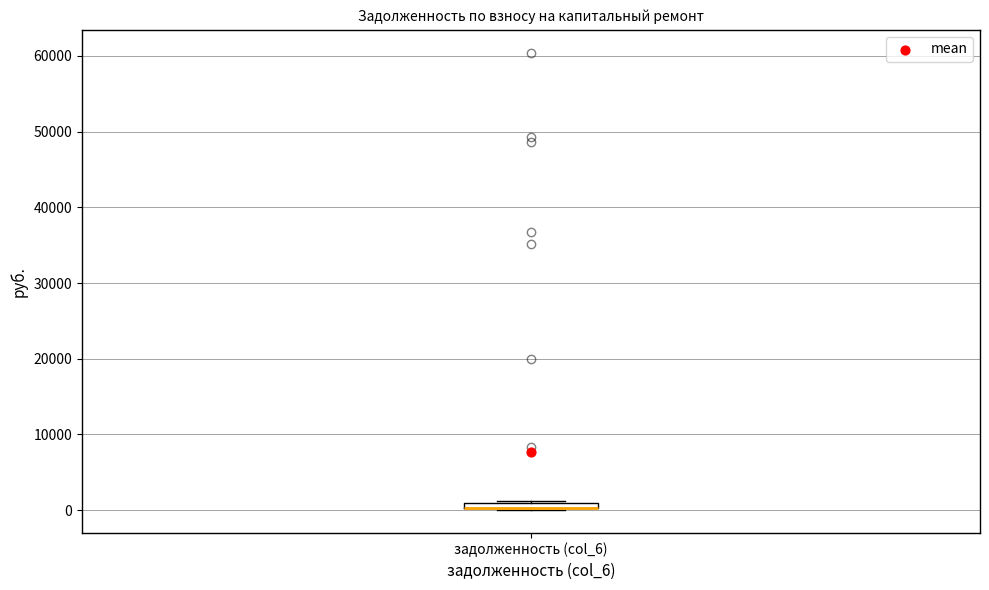

Where is the lower edge of the box for задолженность (col_6) on the y-axis? The values are not printed on the chart, so give them approximately, as read against the axis.

0